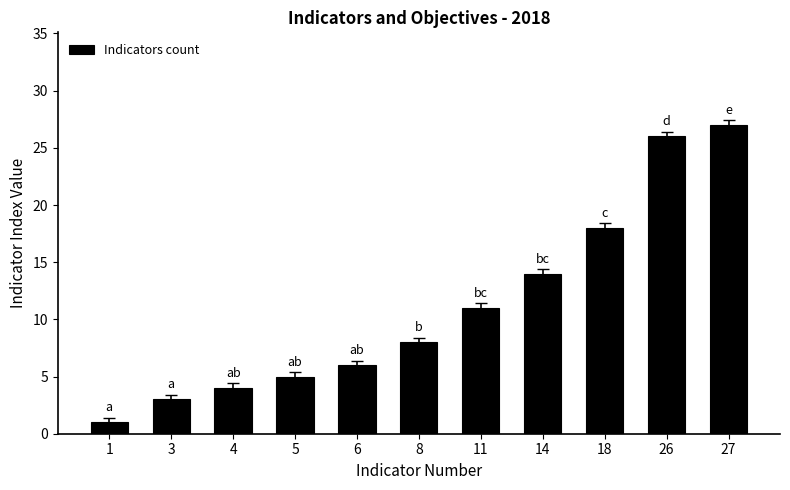

Reading left to right, list all the values displayed in this chart.

1=1	3=3	4=4	5=5	6=6	8=8	11=11	14=14	18=18	26=26	27=27